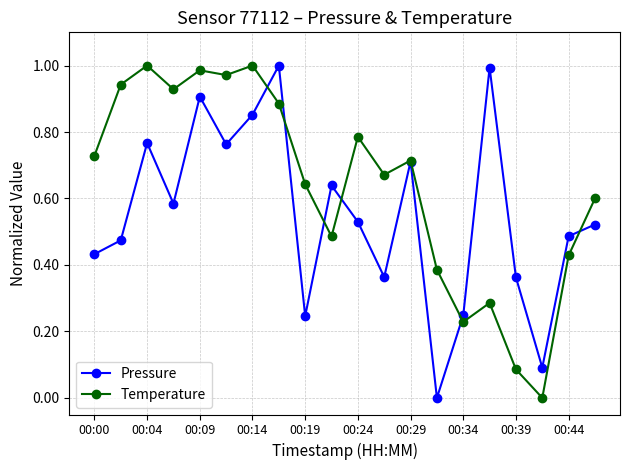

True or false: Pressure has more than 1 points higher than both neighbors.

True